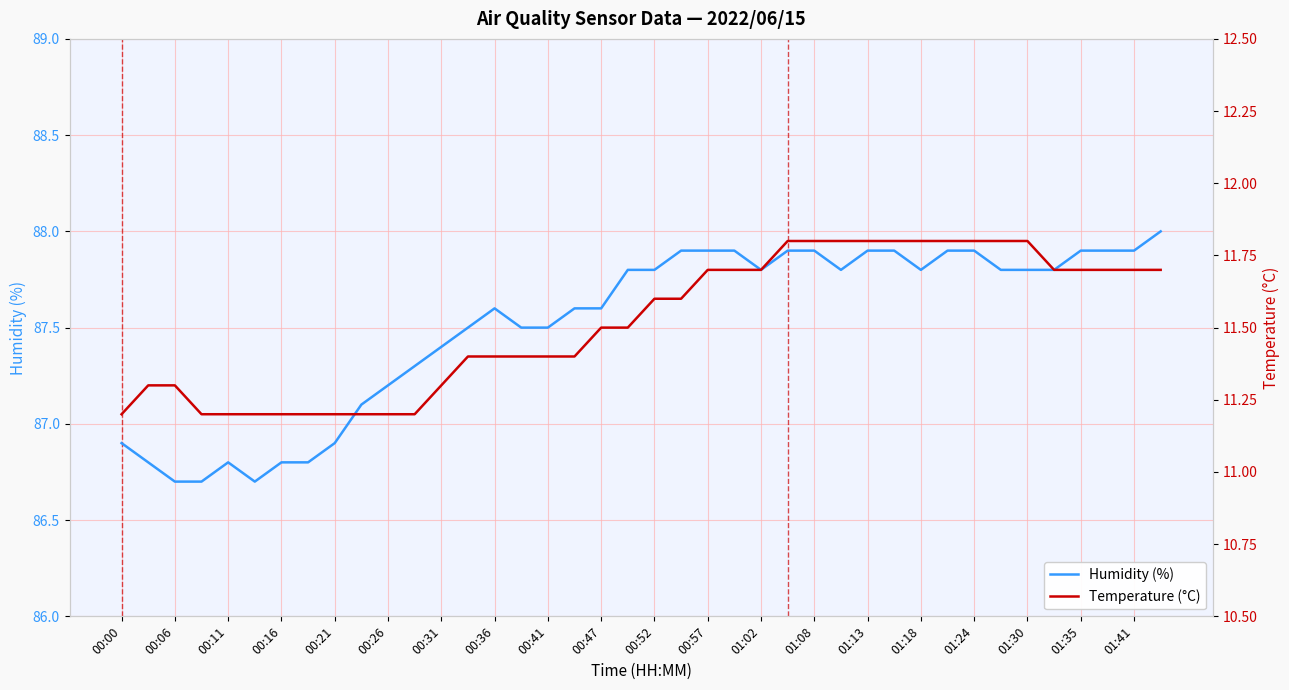

What is the difference between the maximum and minimum values in the Temperature (°C) series?

0.6